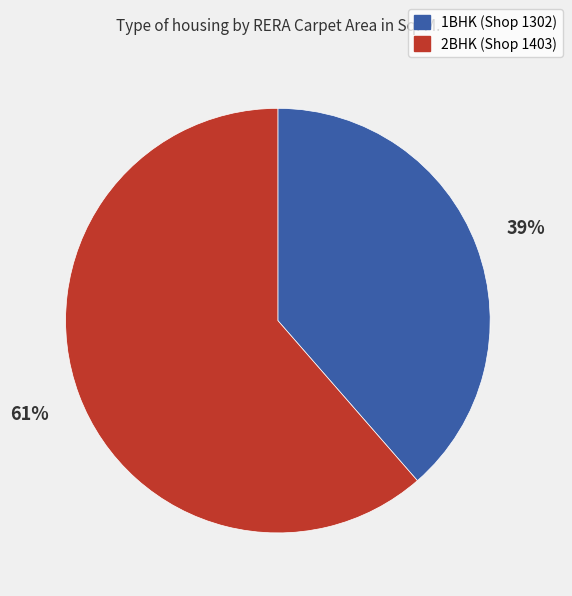

Which category has the biggest portion of the pie?

2BHK (Shop 1403)